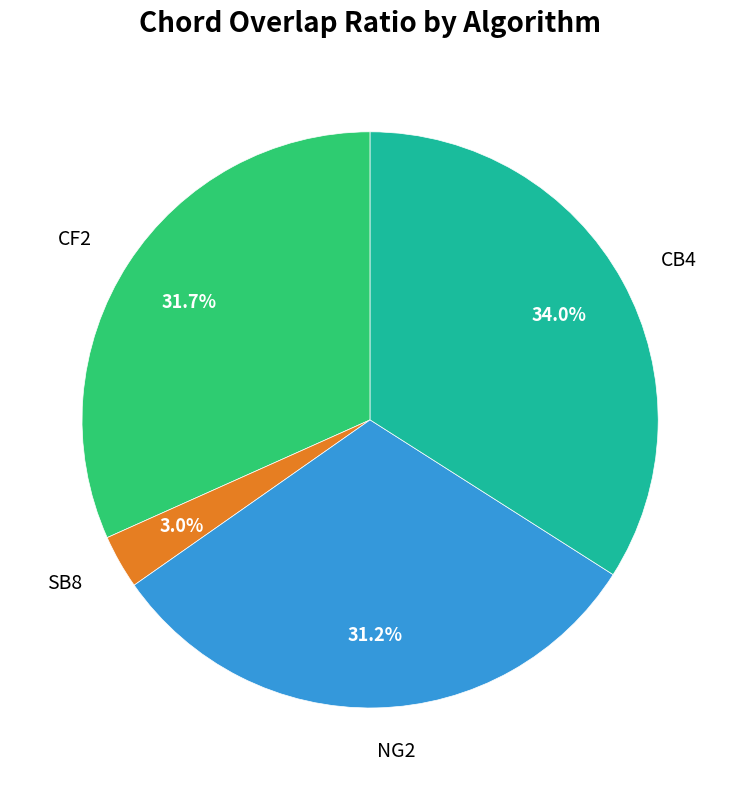

To the nearest percent, what is the combined percentage of CB4 and NG2?

65%